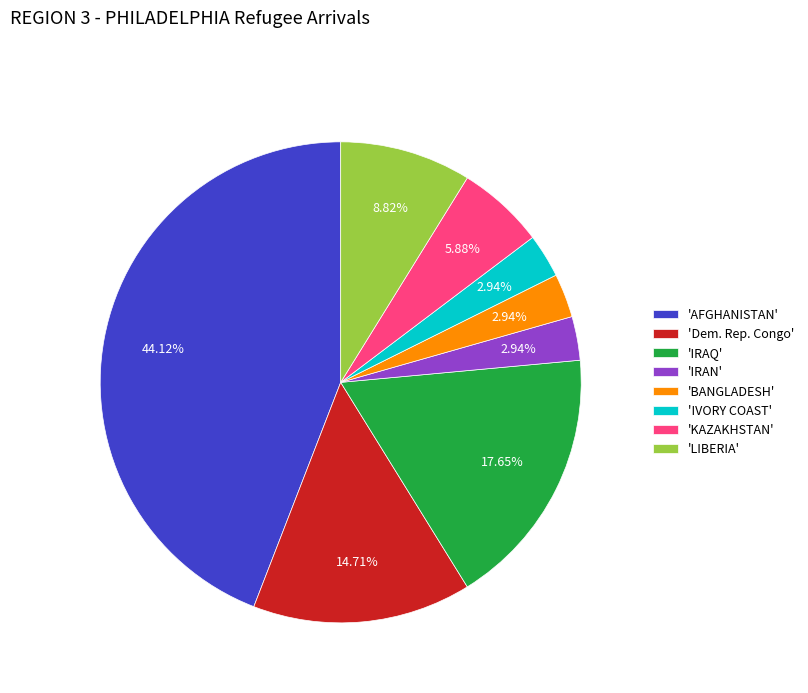

Is there any slice that represents more than half of the pie?

No